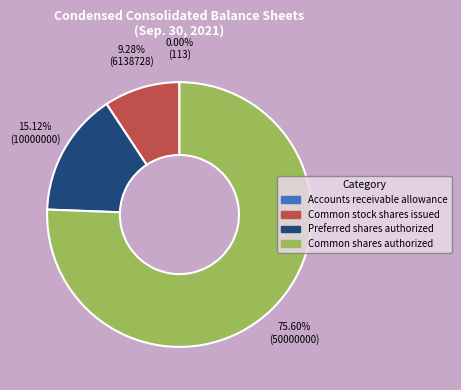

Is there a majority slice in this chart?

Yes